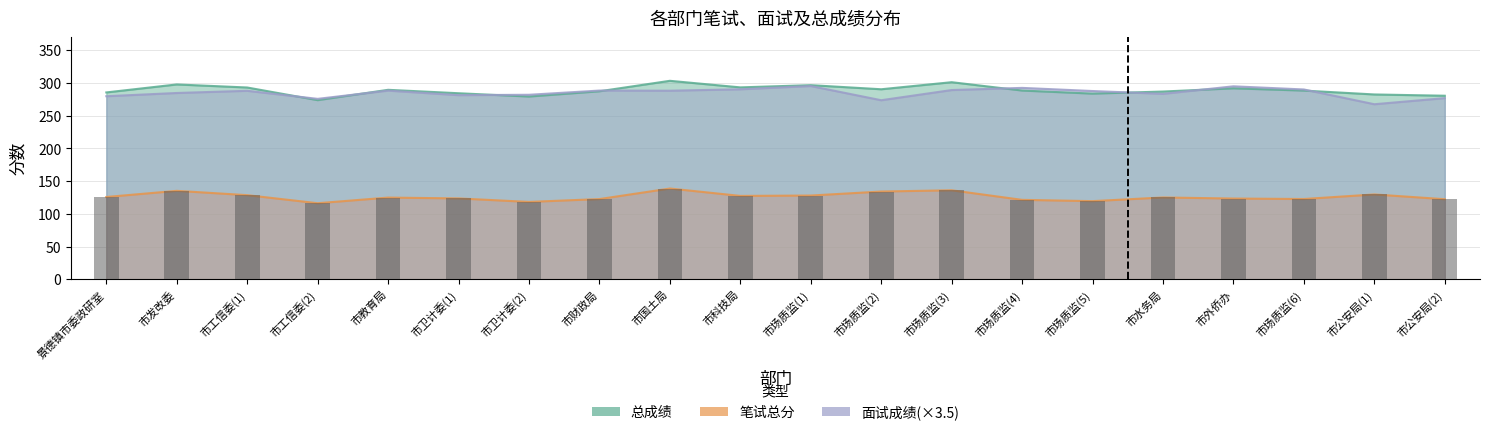

What is the difference between the maximum and minimum values in the 笔试总分 series?

22.5